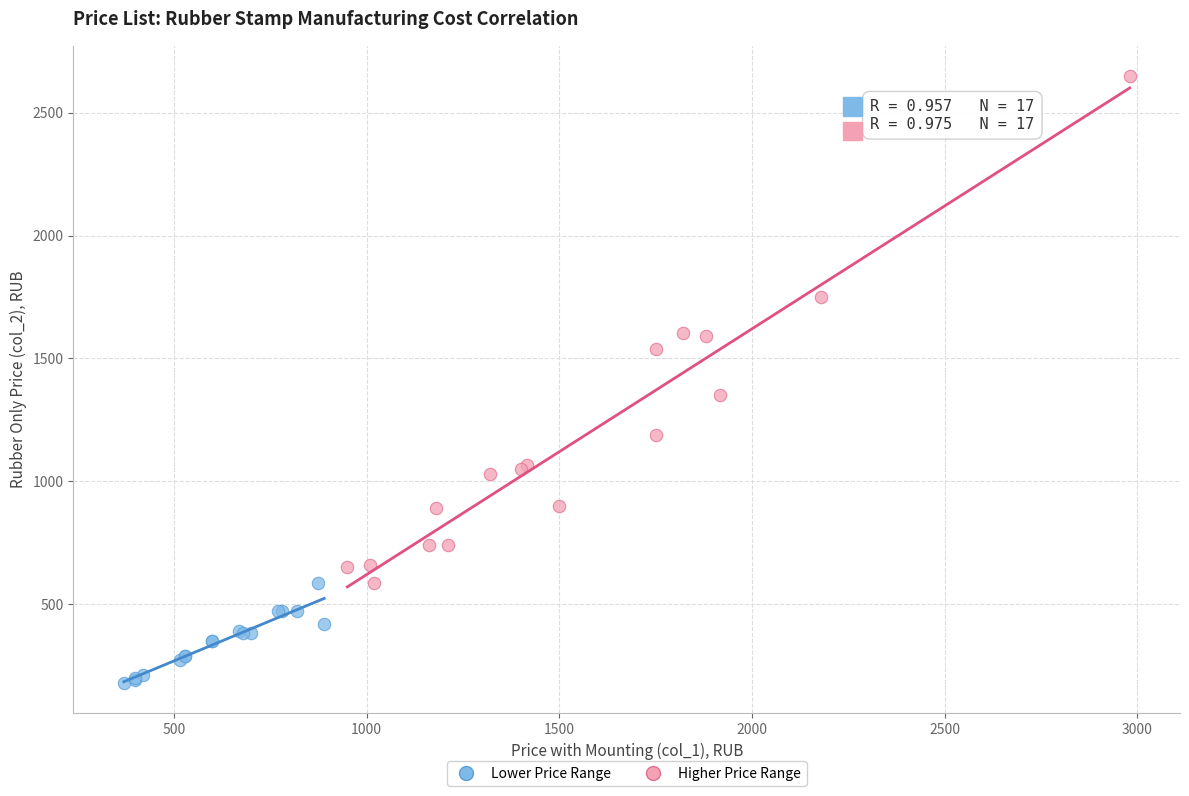

Which series reaches the minimum Y coordinate?

Lower Price Range